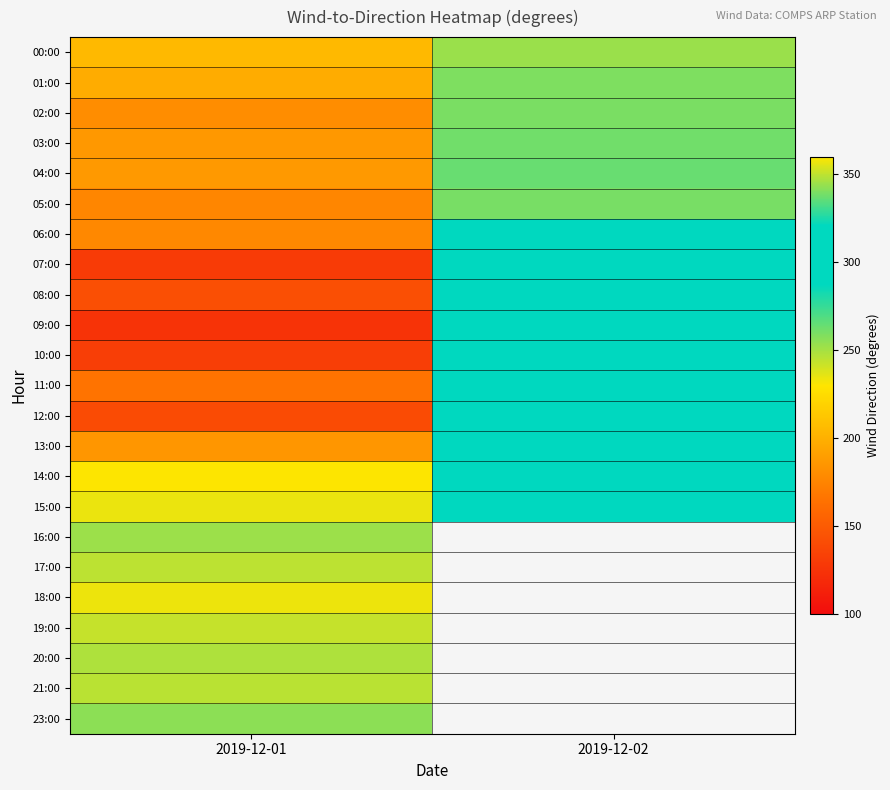

Is the value of 04:00 at 2019-12-01 greater than the value of 03:00 at 2019-12-01?

Yes